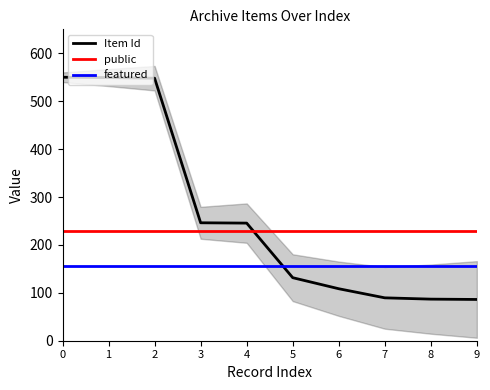

Which series changed the most between 0 and 8?

Item Id